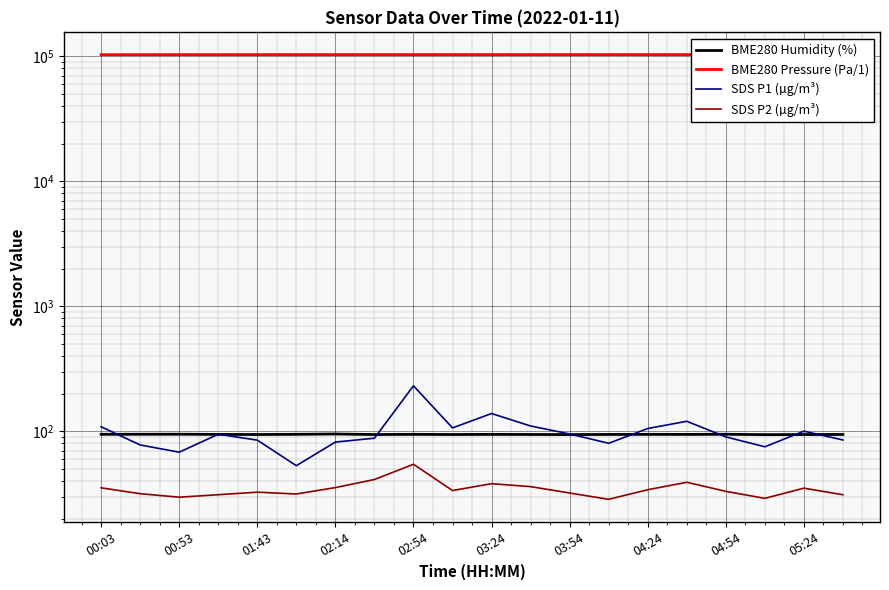

What is the spread (max minus min) of values at 00:03?

102856.9